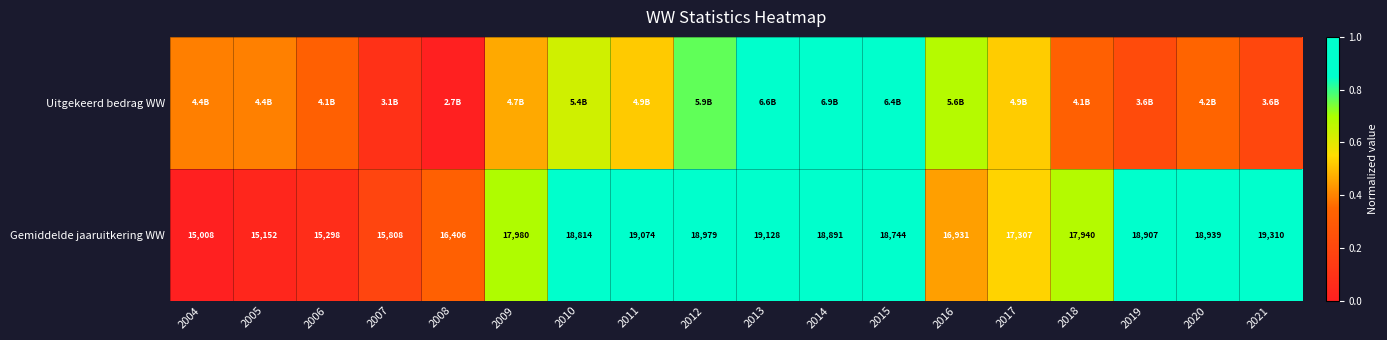

How many values in the Gemiddelde jaaruitkering WW series are below 18744?

9